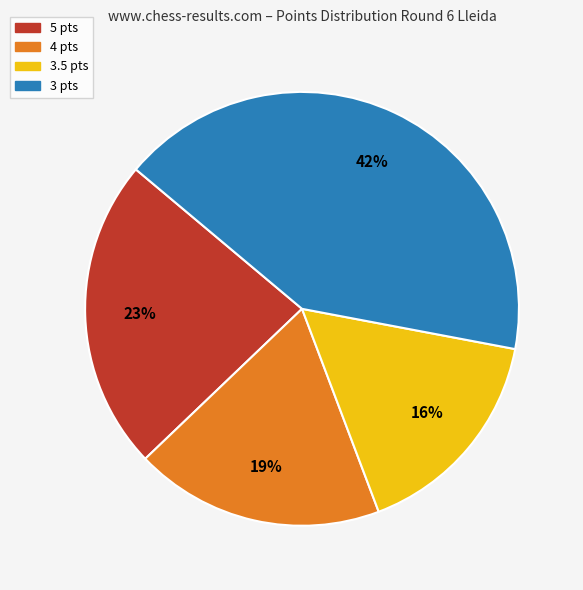

Does any single category account for the majority?

No